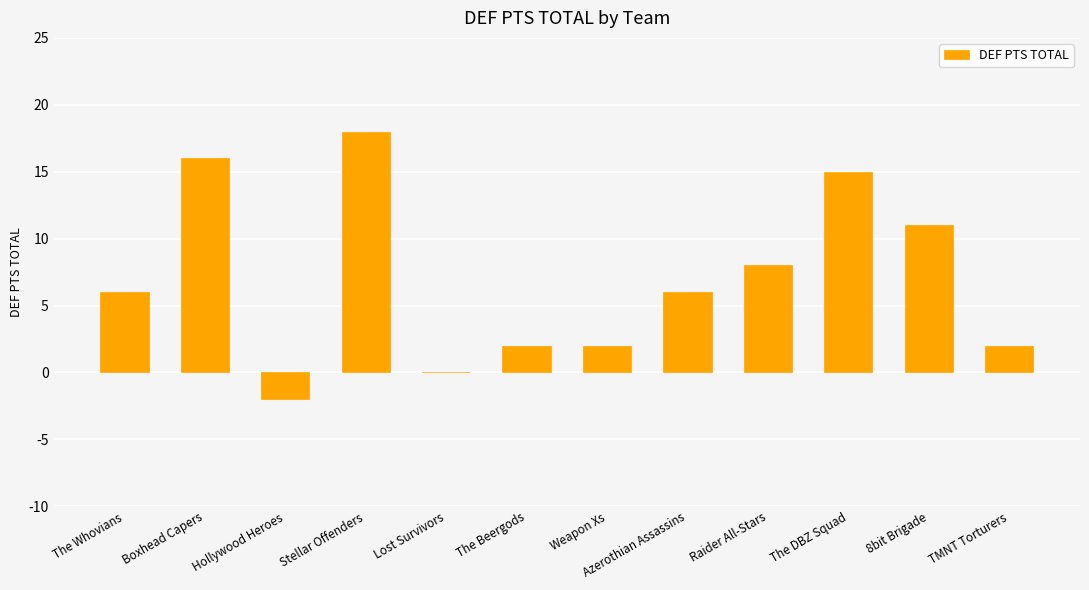

The value at The DBZ Squad is 15. True or false?

True